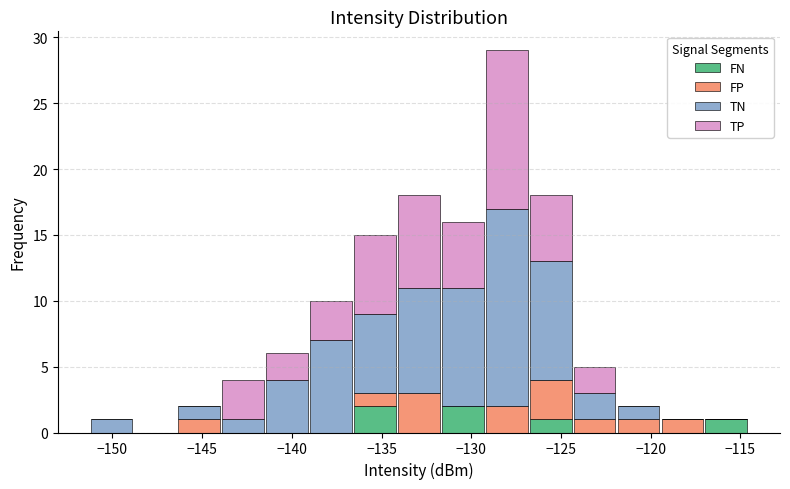

Which range on the x-axis has the tallest stacked bar (by total height)?

-129.0 to -127.0